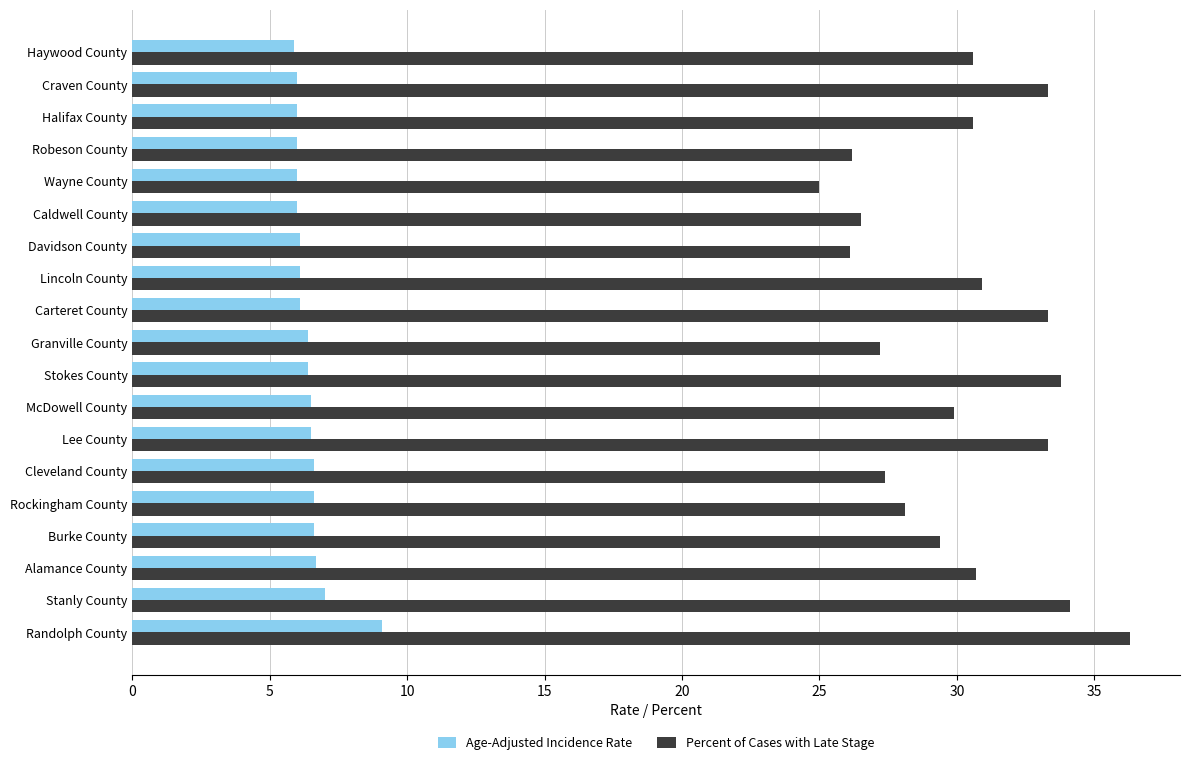

Which series has the widest spread of values?

Percent of Cases with Late Stage